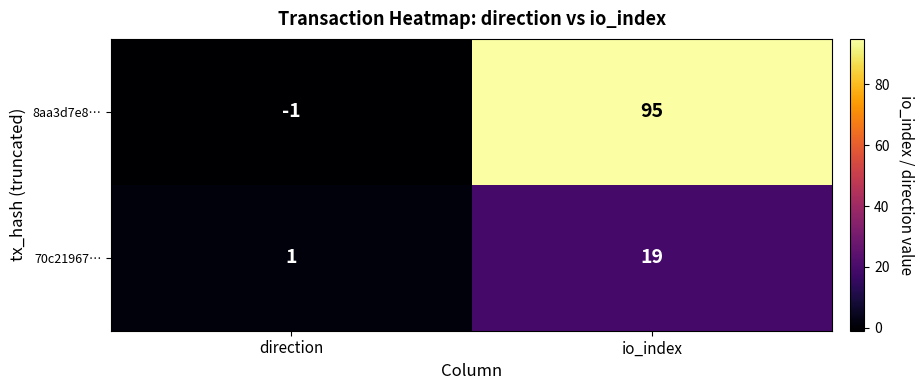

Rank the categories by 70c21967… value from lowest to highest.

direction, io_index